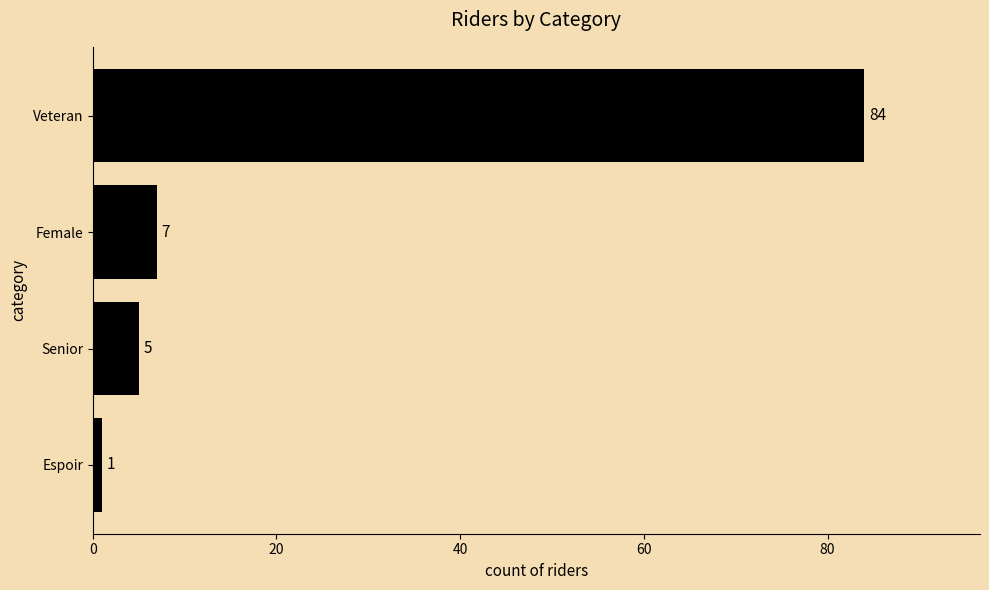

What is the sum of all values?

97